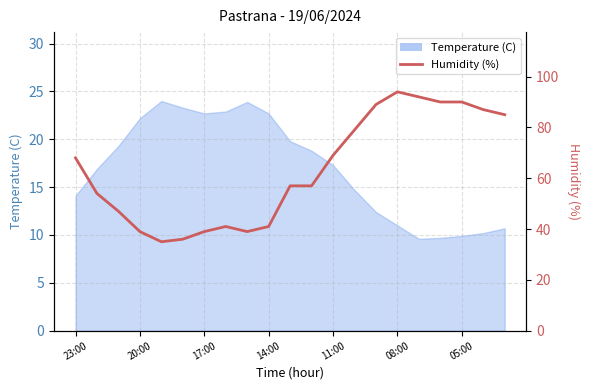

What is the minimum value shown in the chart?

35